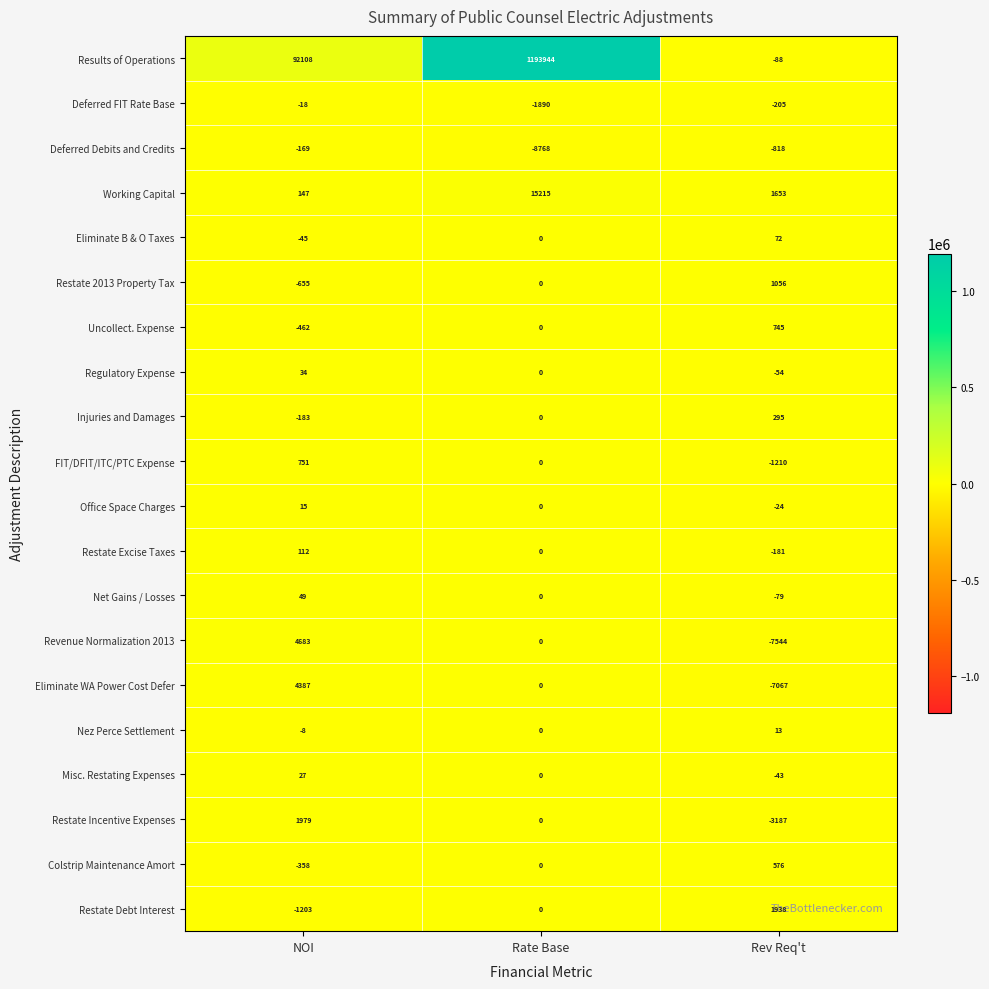

At which category is the sum across all series the highest?

Rate Base